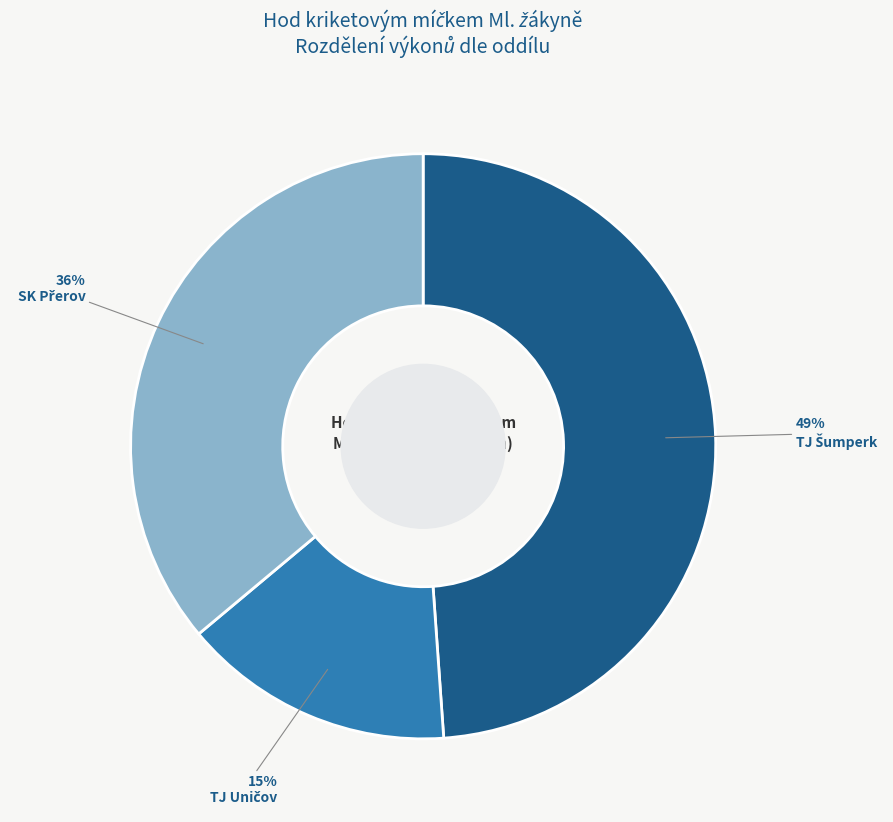

Does any single category account for the majority?

No